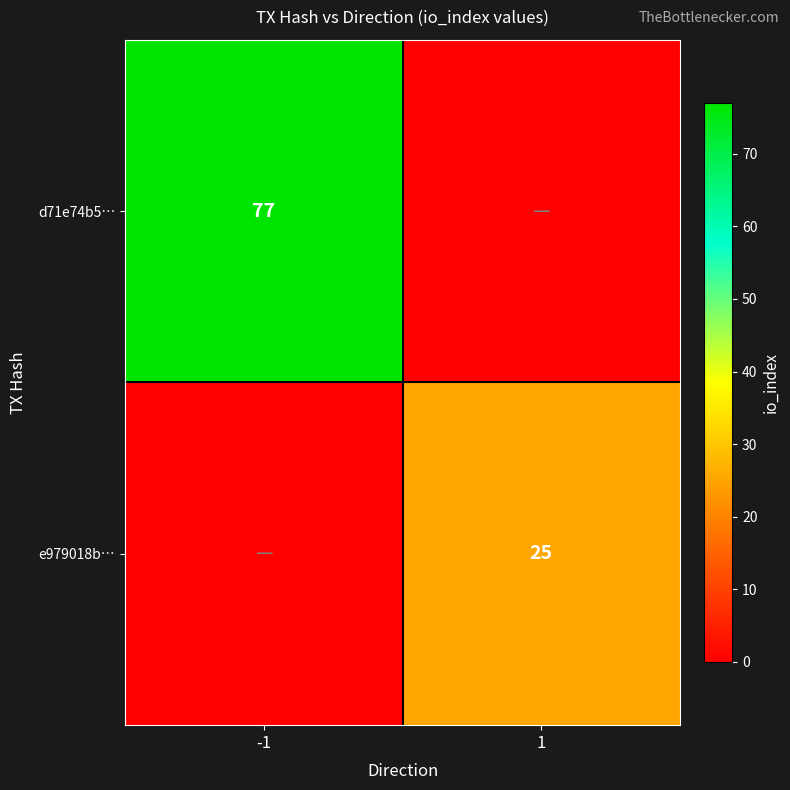

Is the value of e979018b… at 1 greater than the value of d71e74b5… at -1?

No